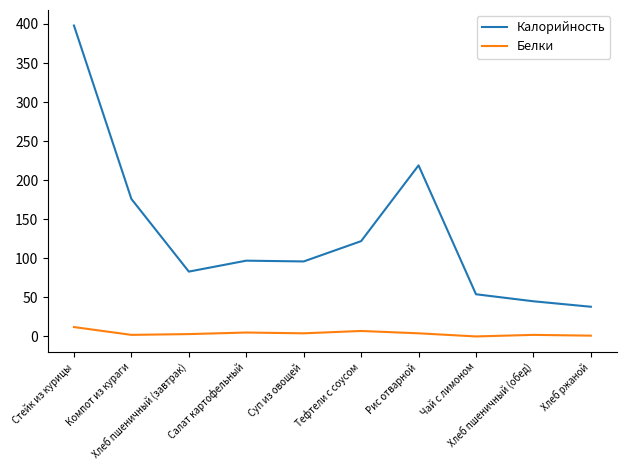

Which series has the widest spread of values?

Калорийность